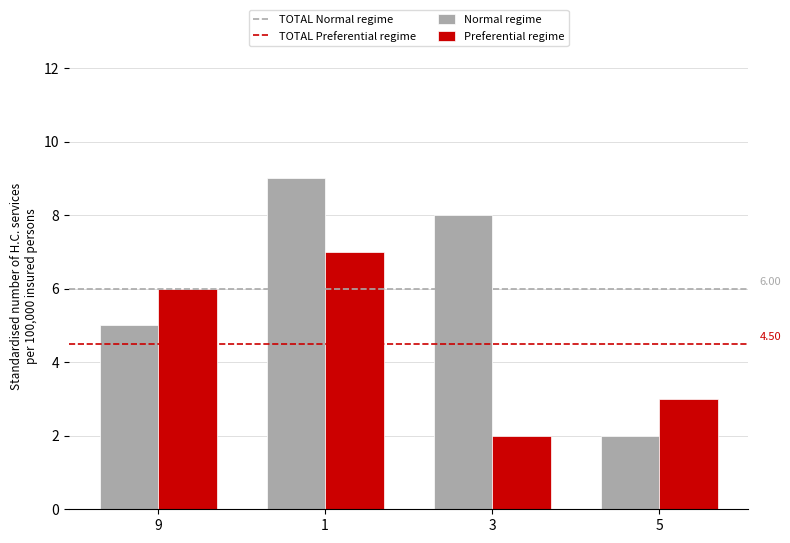

Which series has the widest spread of values?

Normal regime